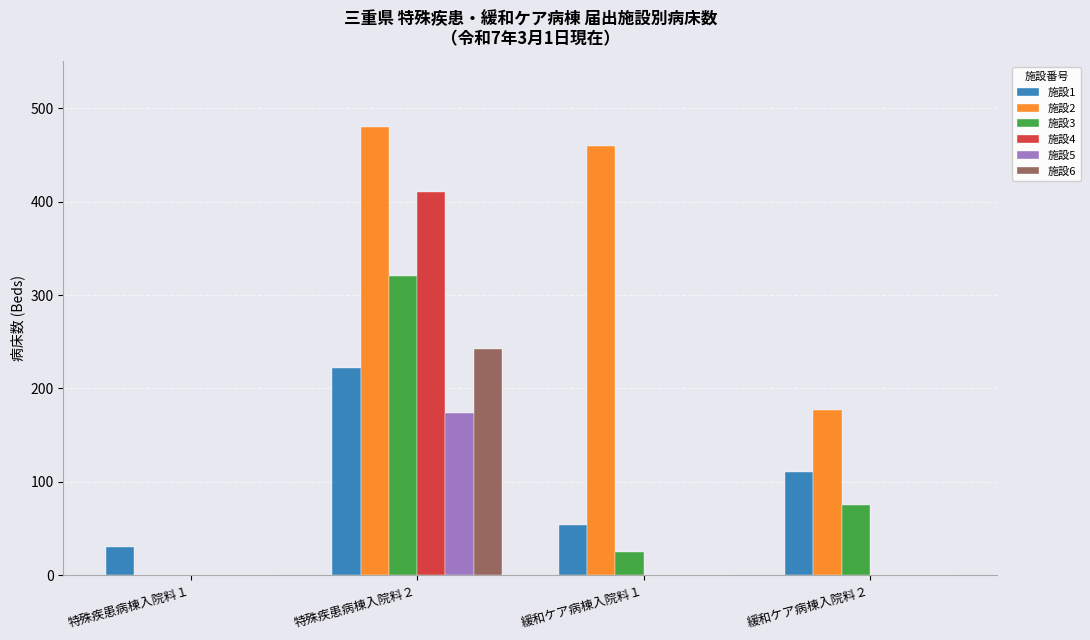

What is the sum of all 施設6 values?

242